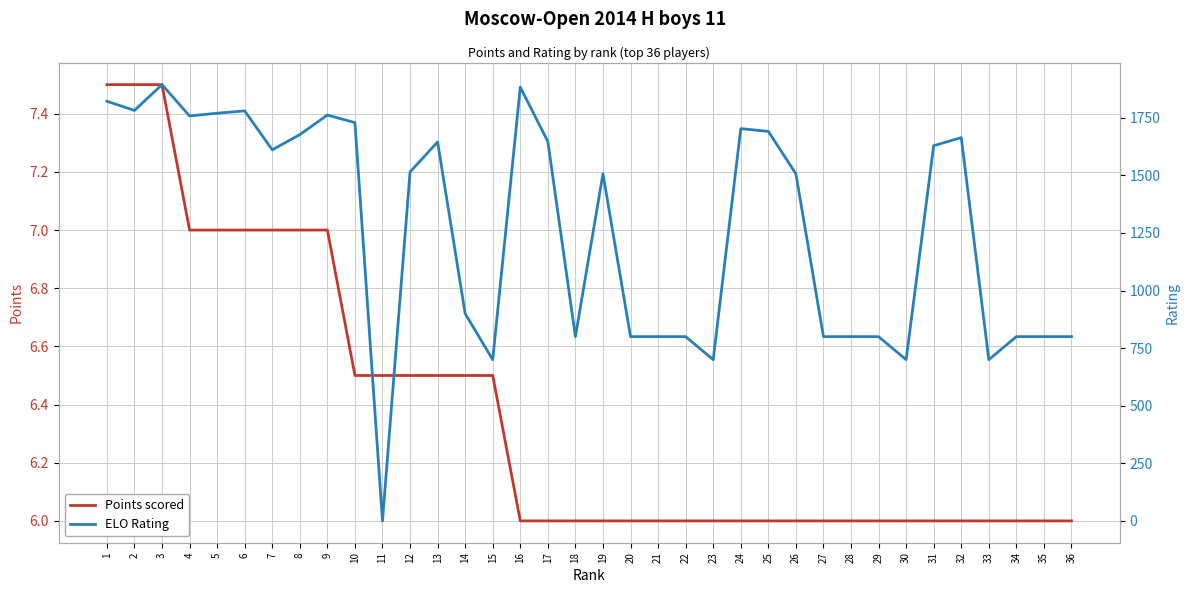

Rank the series at 9 from highest to lowest value.

ELO Rating, Points scored